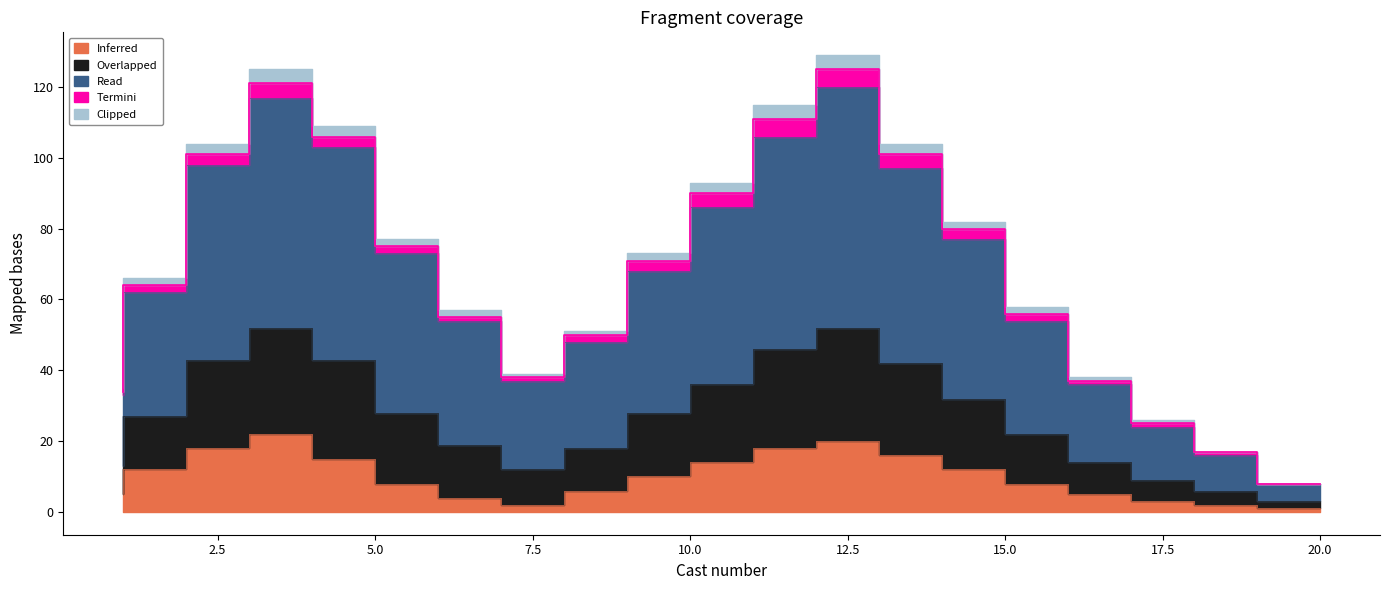

Which label corresponds to the smallest value in the chart?

20